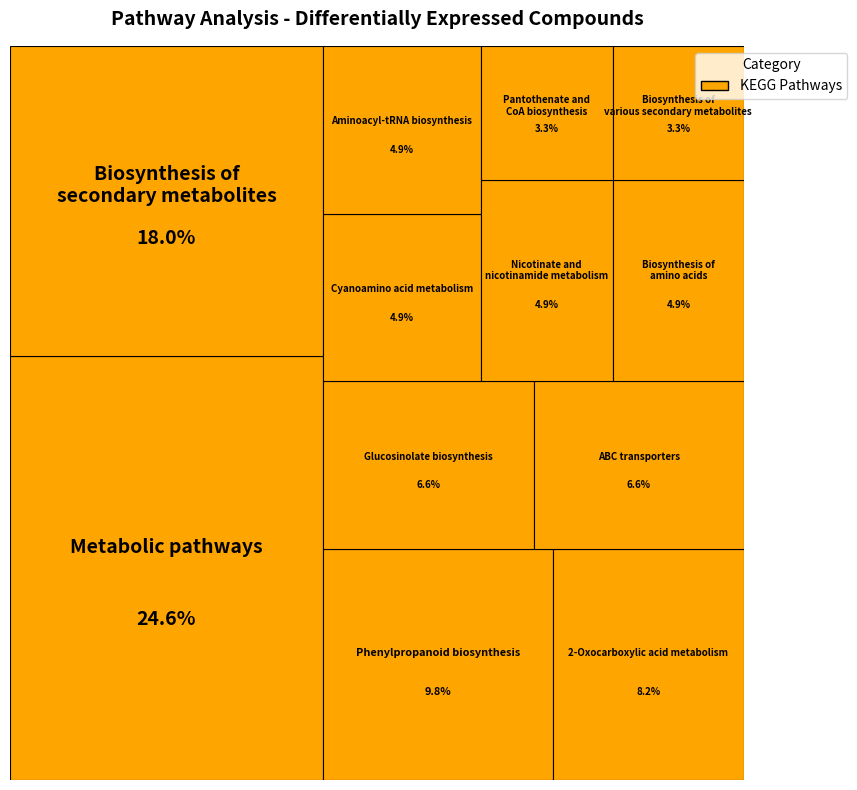

Is it true that Nicotinate and nicotinamide metabolism is 5% of the pie?

True